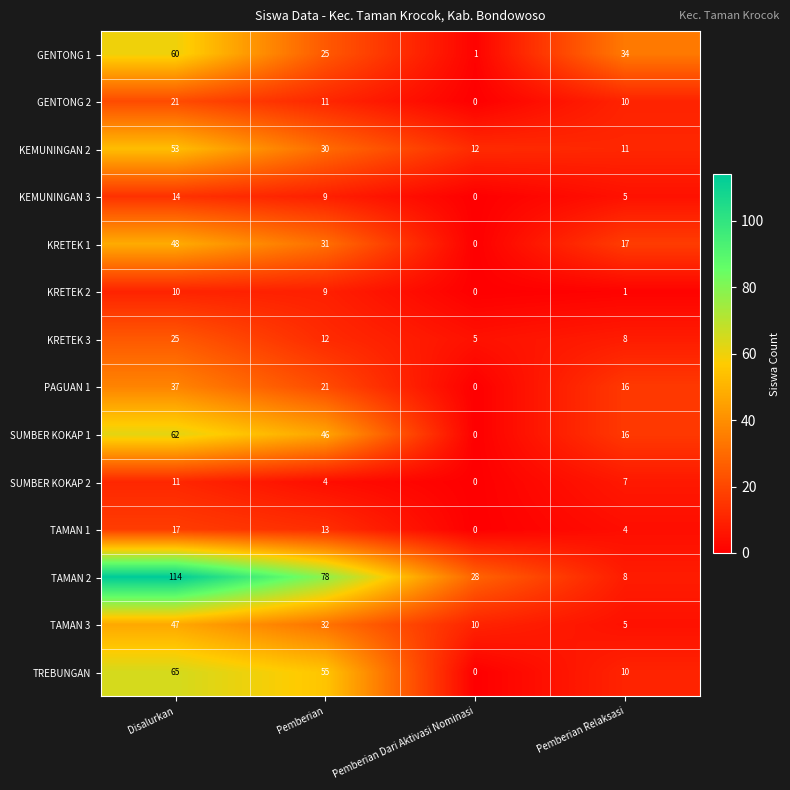

Which series has the largest total across all categories?

TAMAN 2